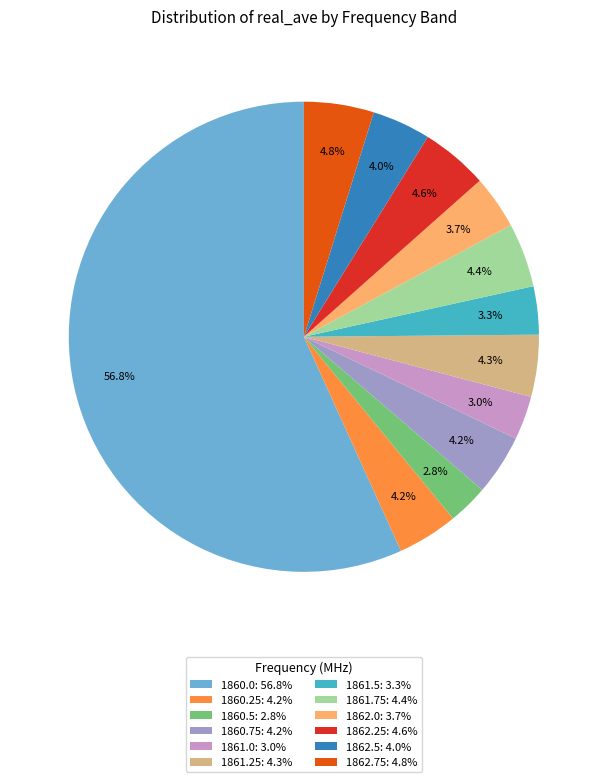

How many slices are in this pie chart?

12